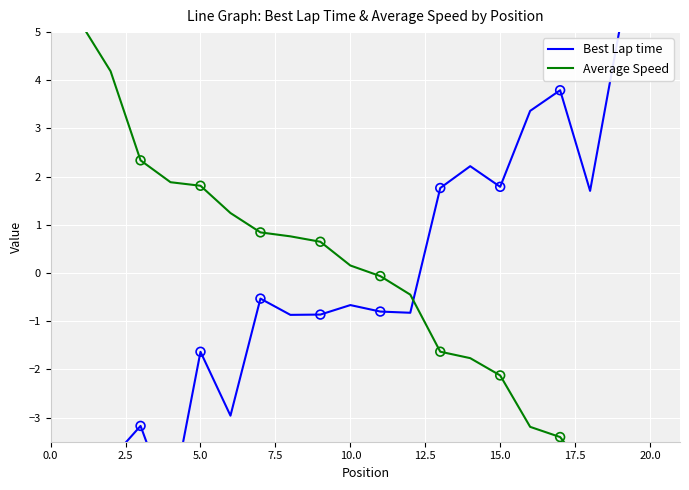

What are all the series names shown in the legend?

Best Lap time, Average Speed